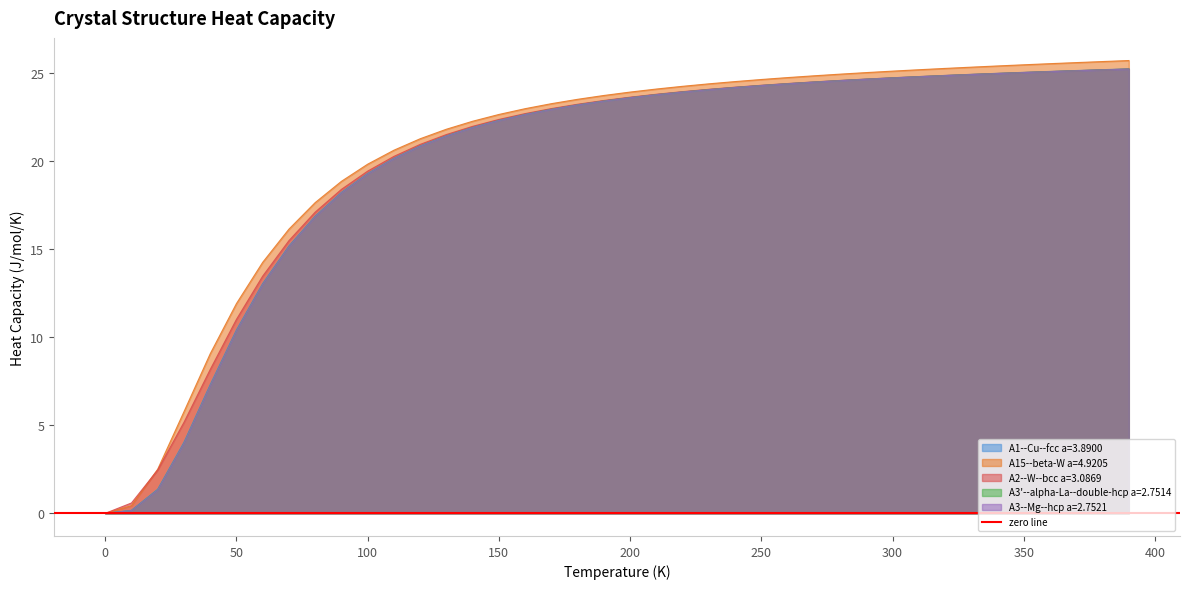

Which series has the largest total across all categories?

A15--beta-W a=4.9205